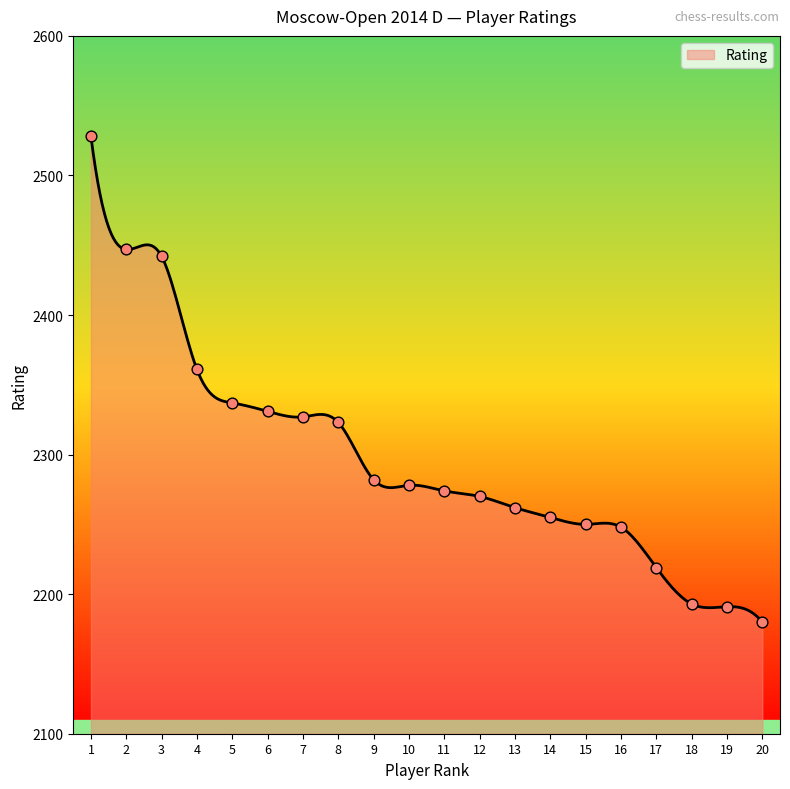

Which has a higher value, 18 or 14?

14